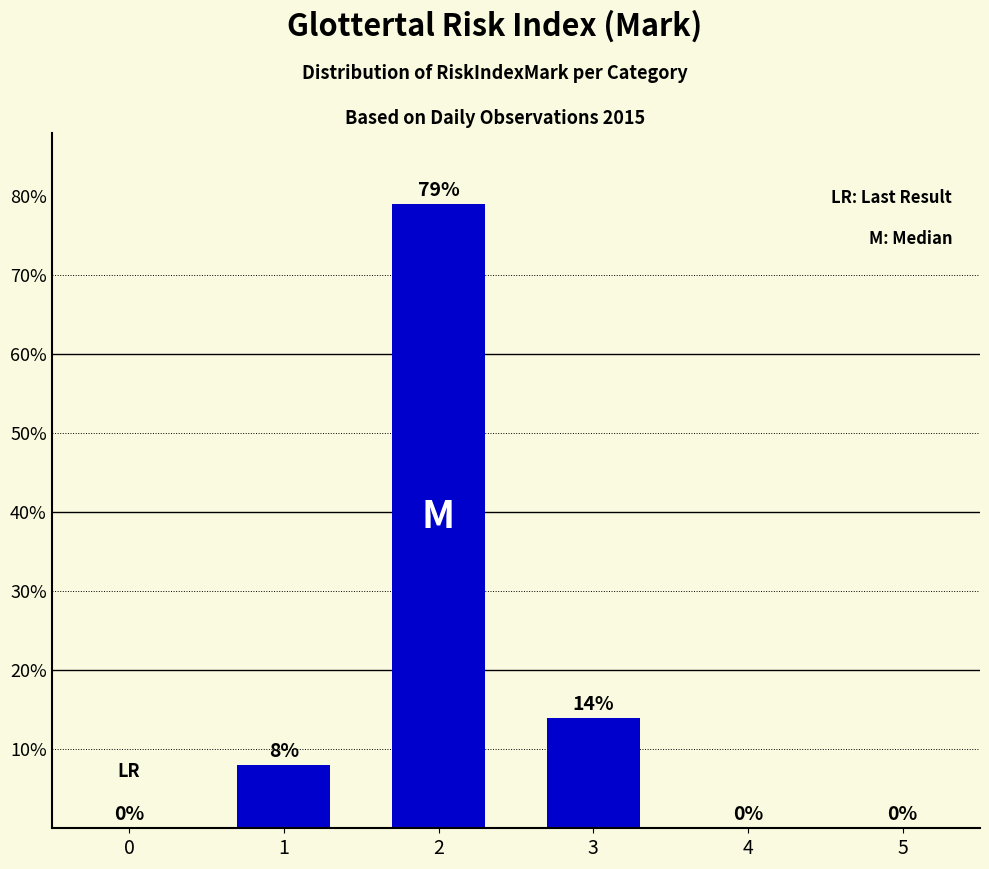

Where is the data nearest to the value 39?

3